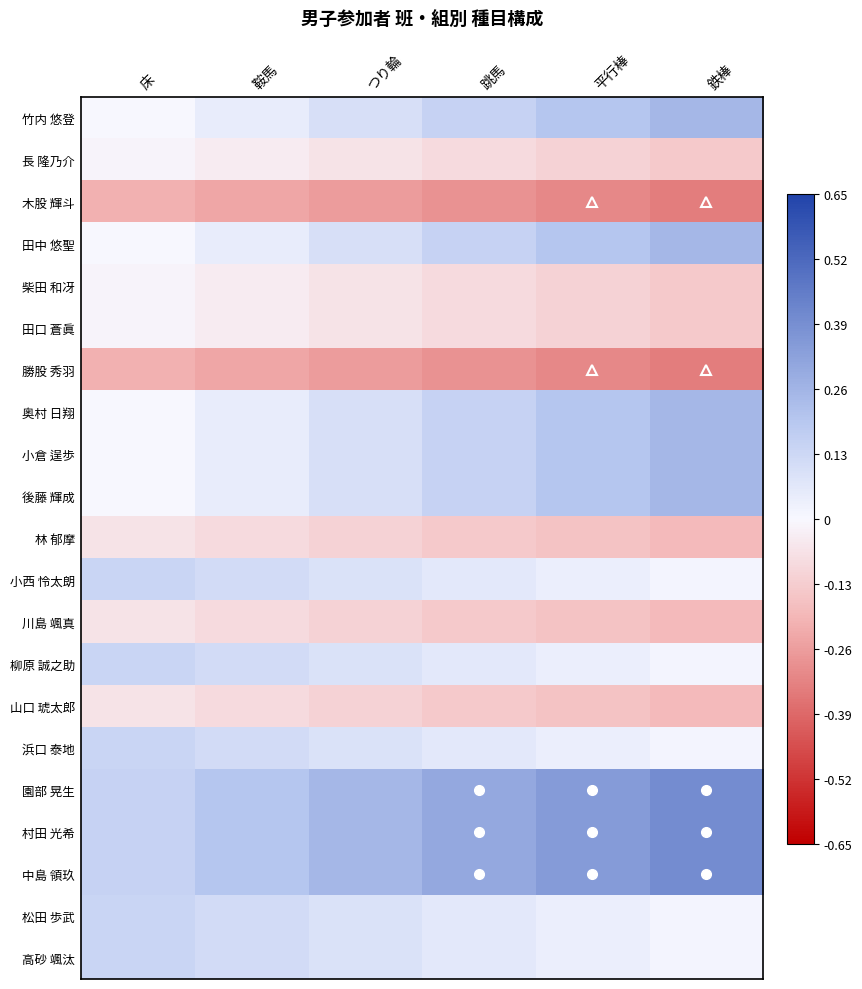

Which series has the largest total across all categories?

園部 晃生